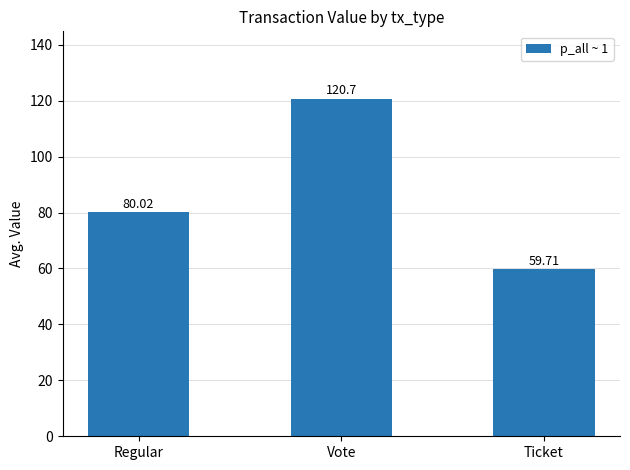

What is the average value?

86.8